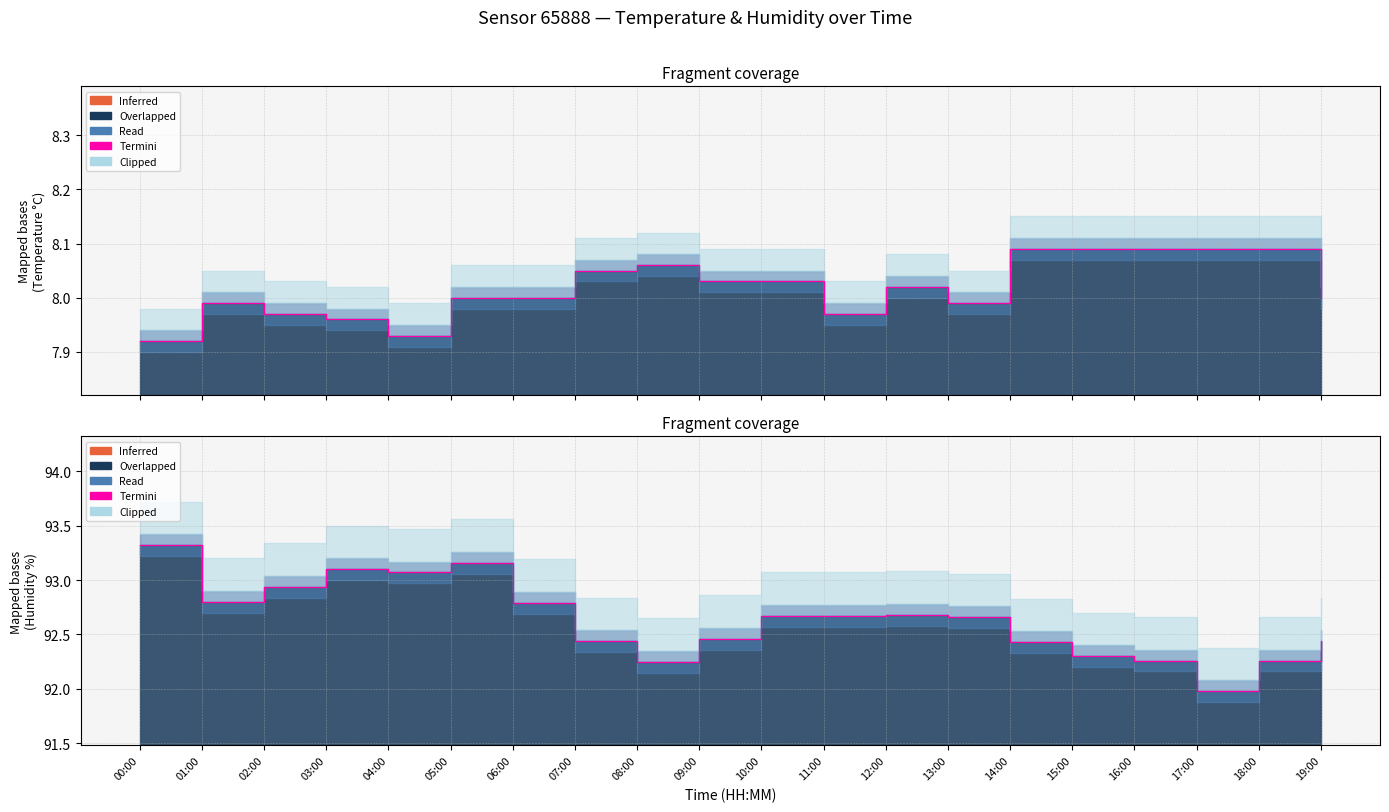

What is the change in value from 04:00 to 05:00?

+0.1